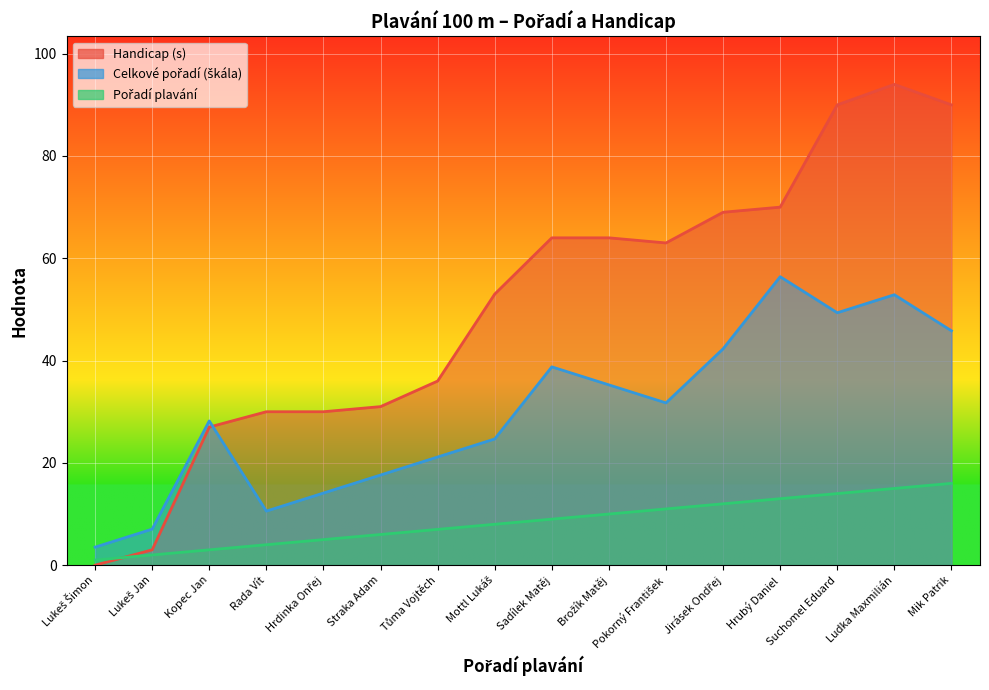

What is the highest value of the Pořadí plavání series?

16.0